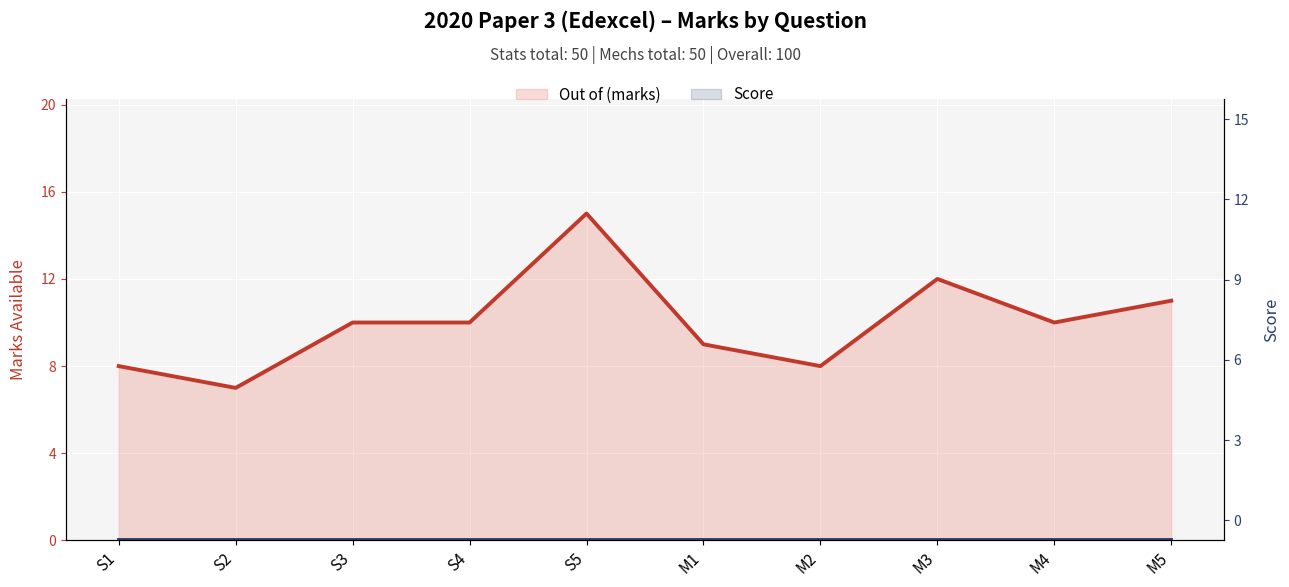

At M2, list the series in order from largest to smallest.

Out of (marks), Score